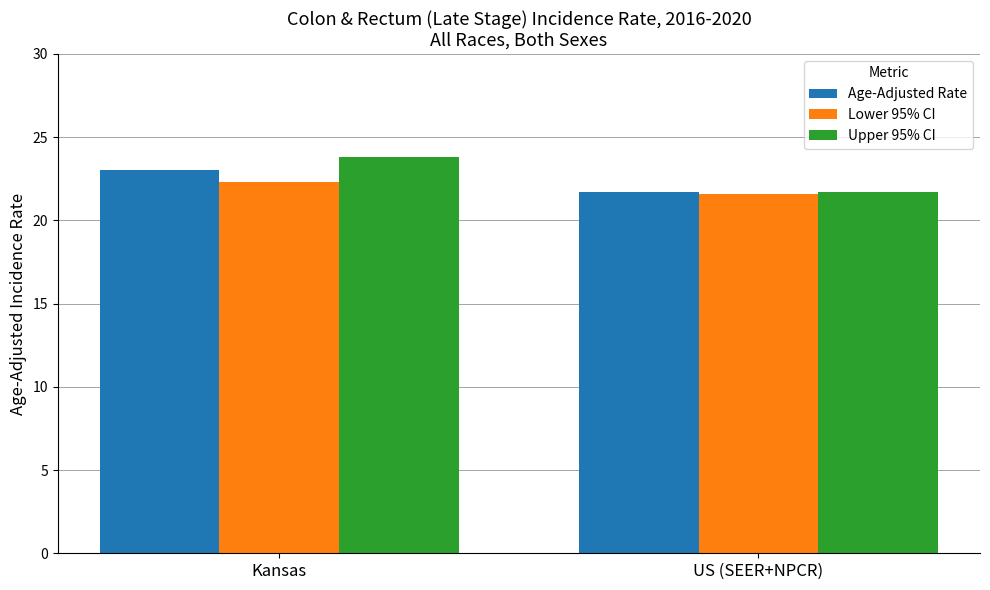

Rank the categories by Age-Adjusted Rate value from highest to lowest.

Kansas, US (SEER+NPCR)